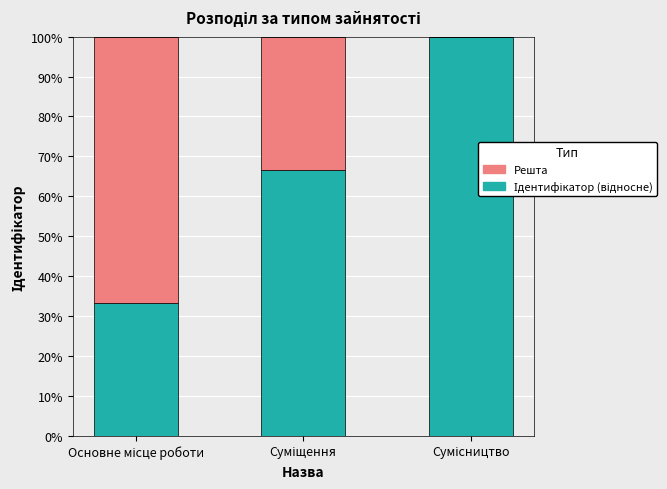

True or false: Ідентифікатор (відносне) has a value of 18.5 at Суміщення.

False